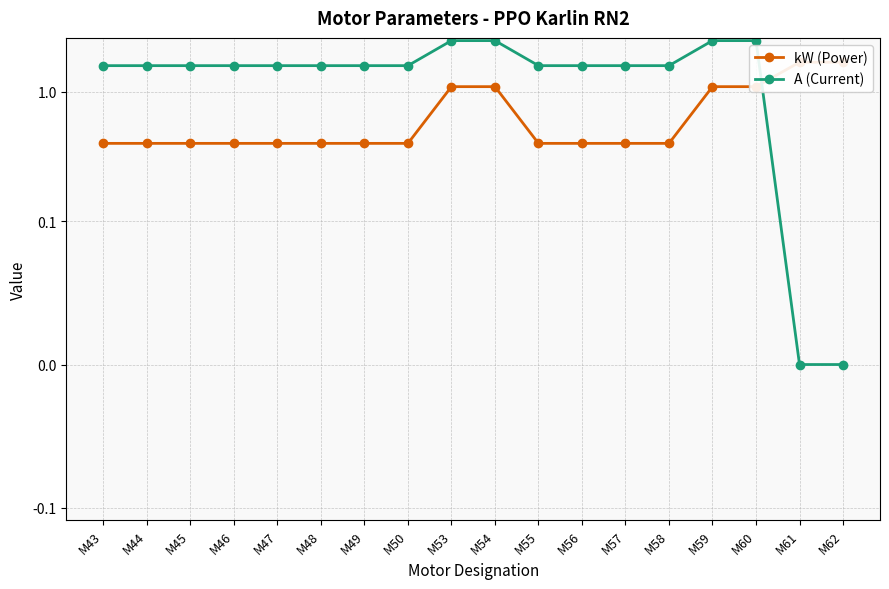

Reading right to left, extract all data points from this chart.

kW (Power): 1.7	1.7	1.1	1.1	0.4	0.4	0.4	0.4	1.1	1.1	0.4	0.4	0.4	0.4	0.4	0.4	0.4	0.4
A (Current): 0.0	0.0	2.5	2.5	1.6	1.6	1.6	1.6	2.5	2.5	1.6	1.6	1.6	1.6	1.6	1.6	1.6	1.6